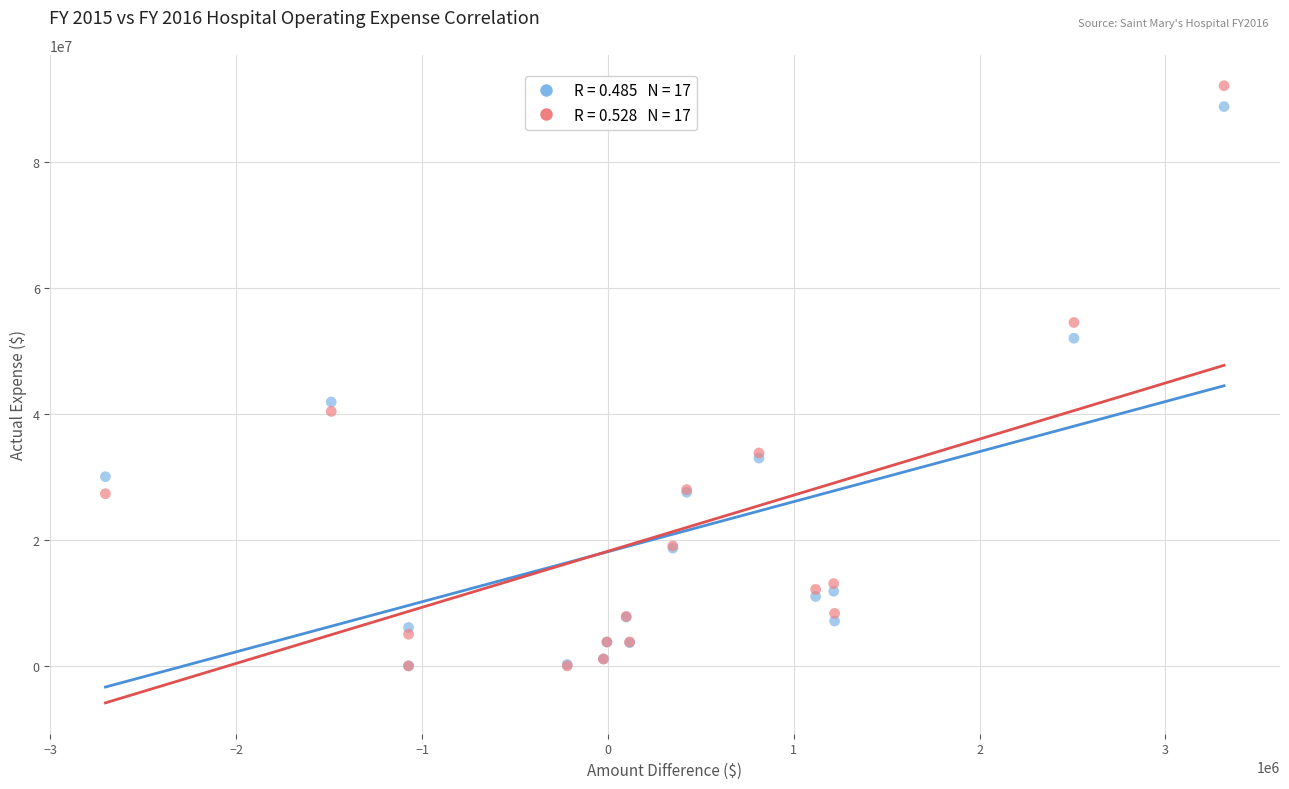

Across all series, what Y value is closest to 46054298?

41889763